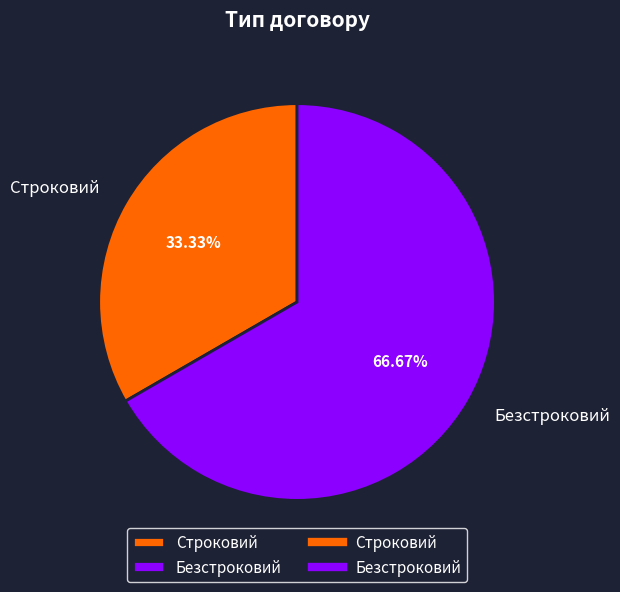

Is it true that Безстроковий is 58% of the pie?

False